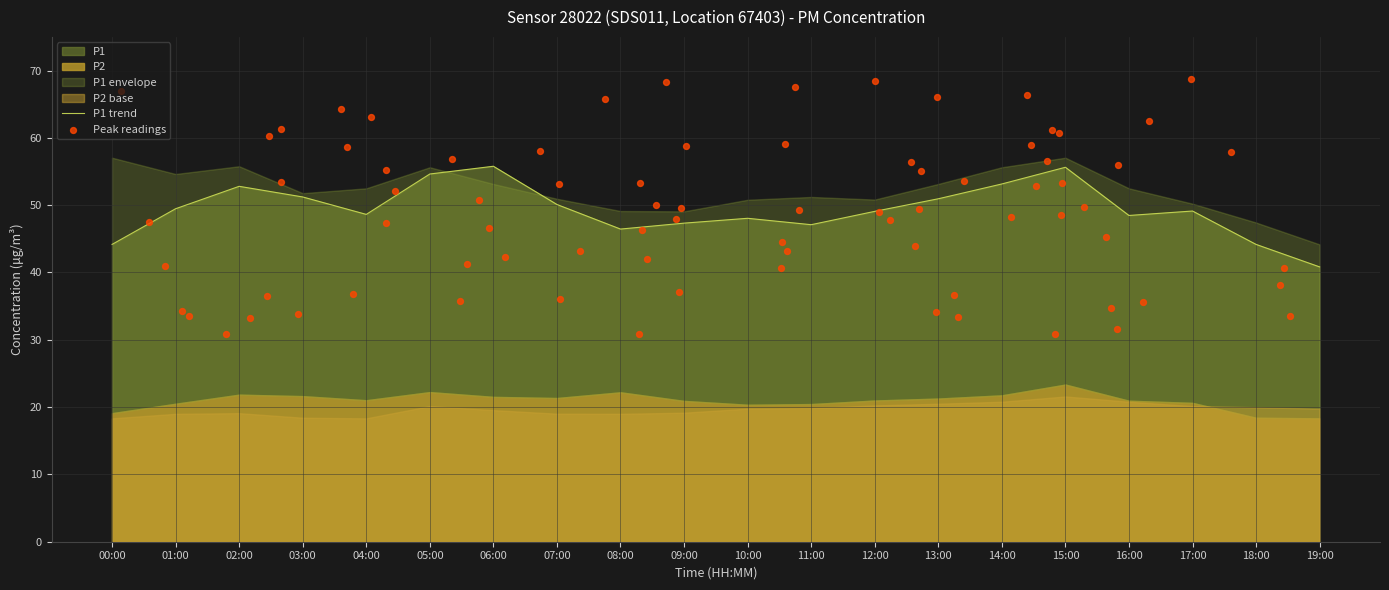

What is the highest value of the P1 trend series?

55.8